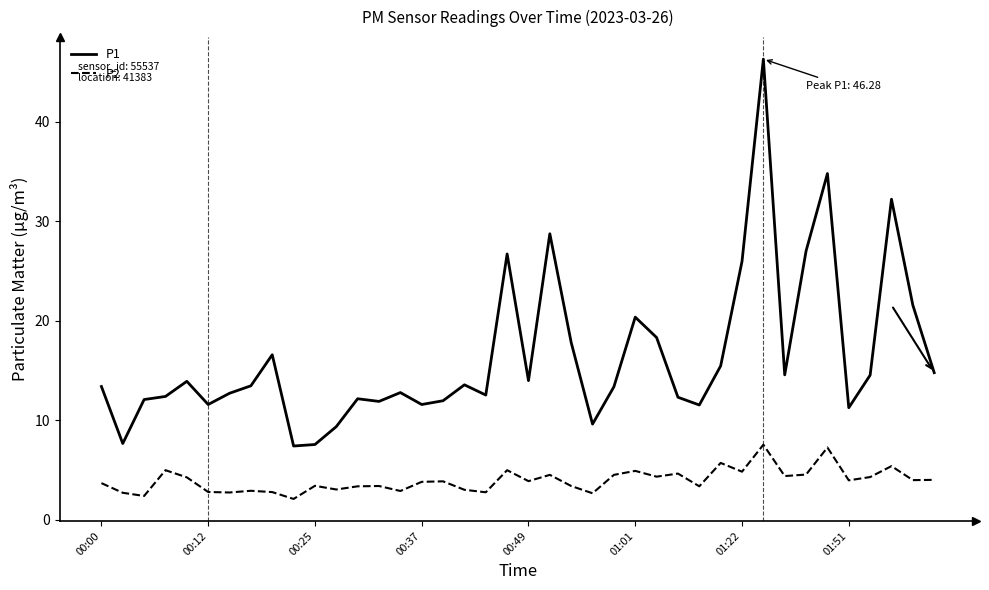

What is the difference between the maximum and minimum values in the P1 series?

38.9